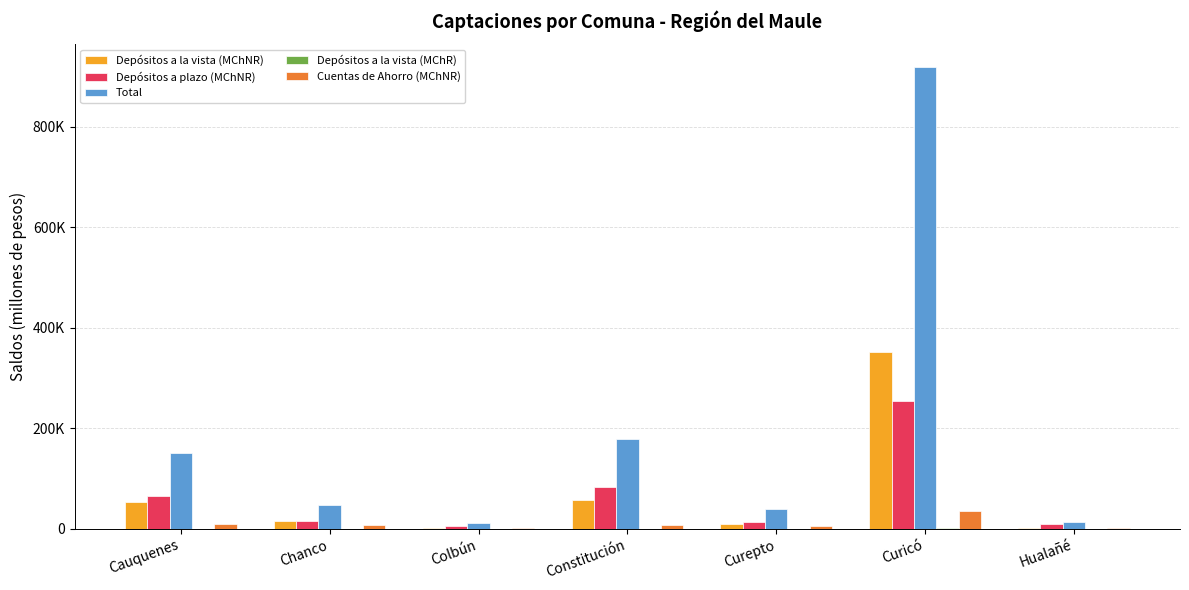

Are the bars horizontal?

No